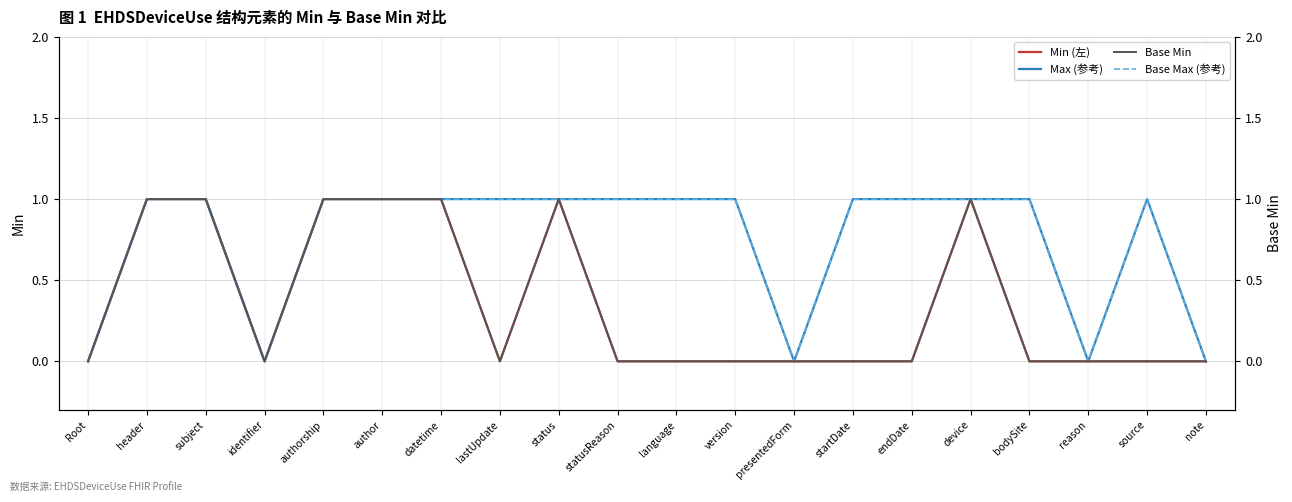

Which category has the lowest value in the Max (参考) series?

Root